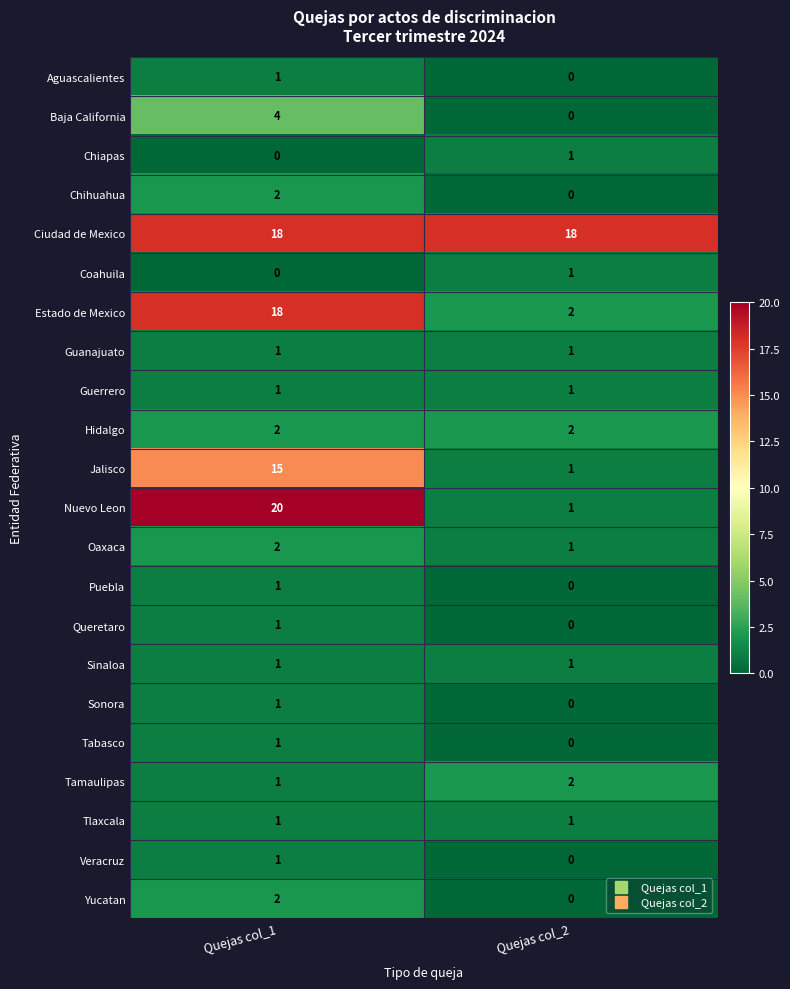

List the labels in order of Baja California value, largest first.

Quejas col_1, Quejas col_2